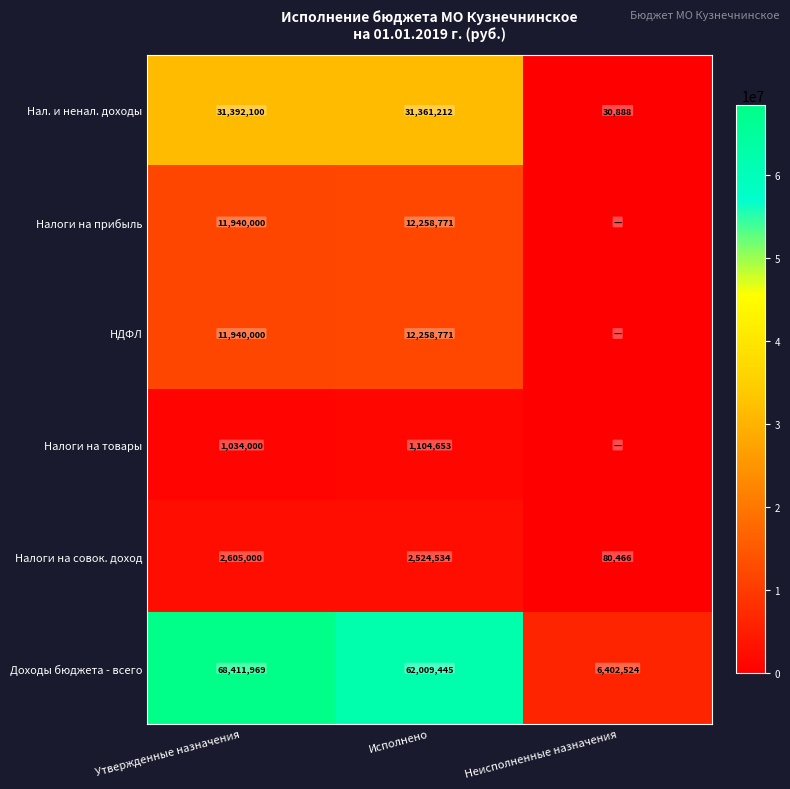

Which category has the highest value in the Налоги на совок. доход series?

Утвержденные назначения